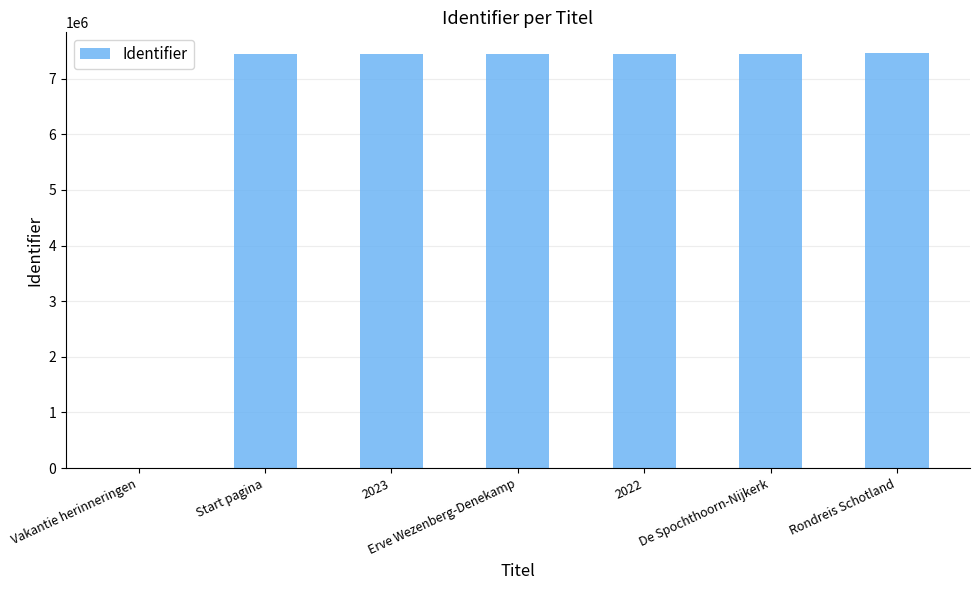

What is the change in value from Vakantie herinneringen to De Spochthoorn-Nijkerk?

+7446557